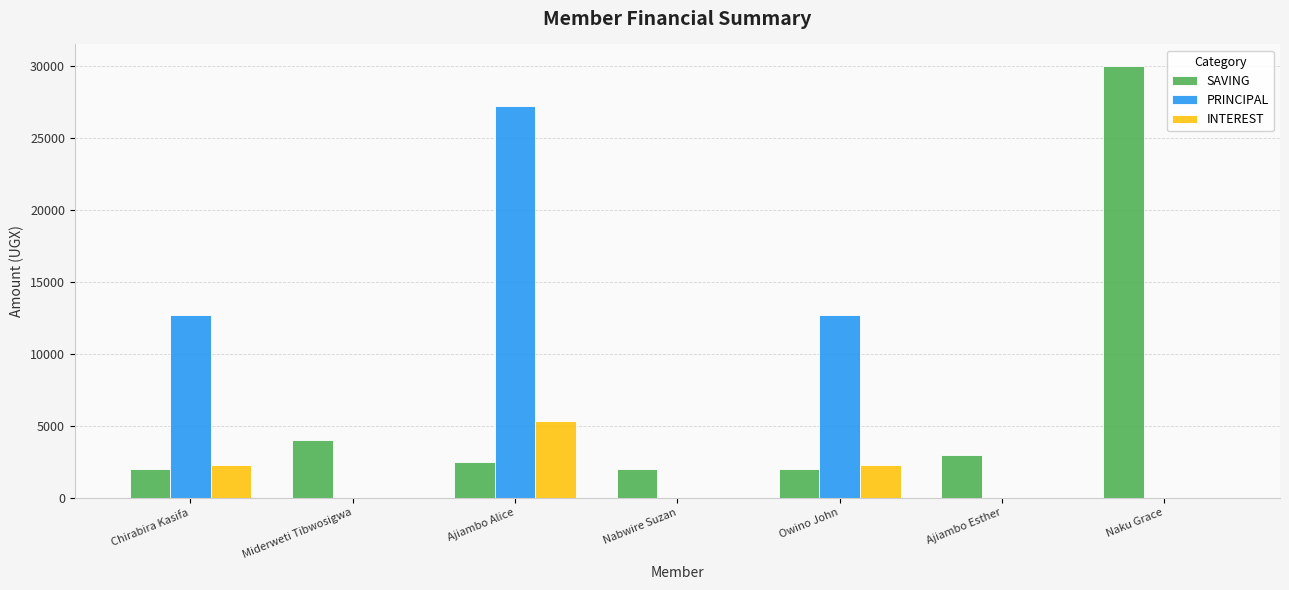

Read the SAVING value at Chirabira Kasifa.

2000